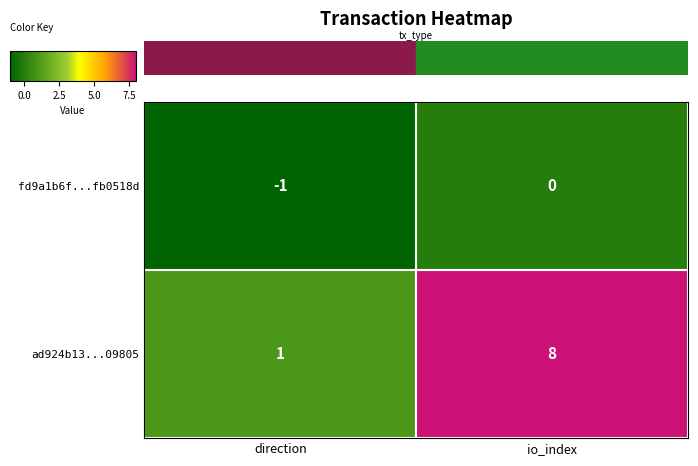

Reading left to right, what are all the values shown in this chart?

fd9a1b6f...fb0518d: -1	0
ad924b13...09805: 1	8